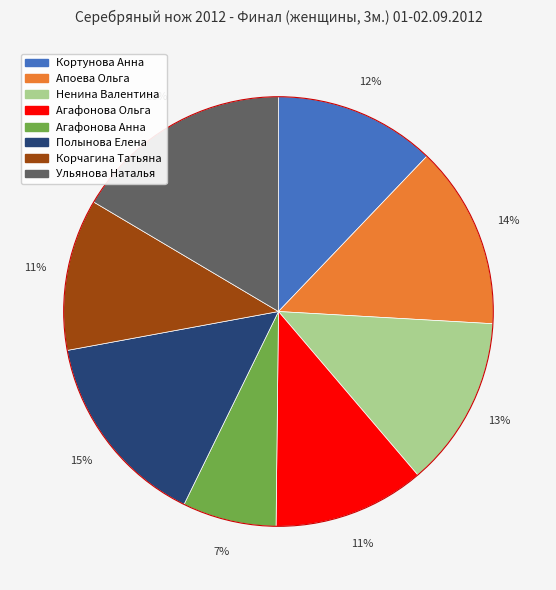

True or false: Кортунова Анна accounts for 12% of the total.

True